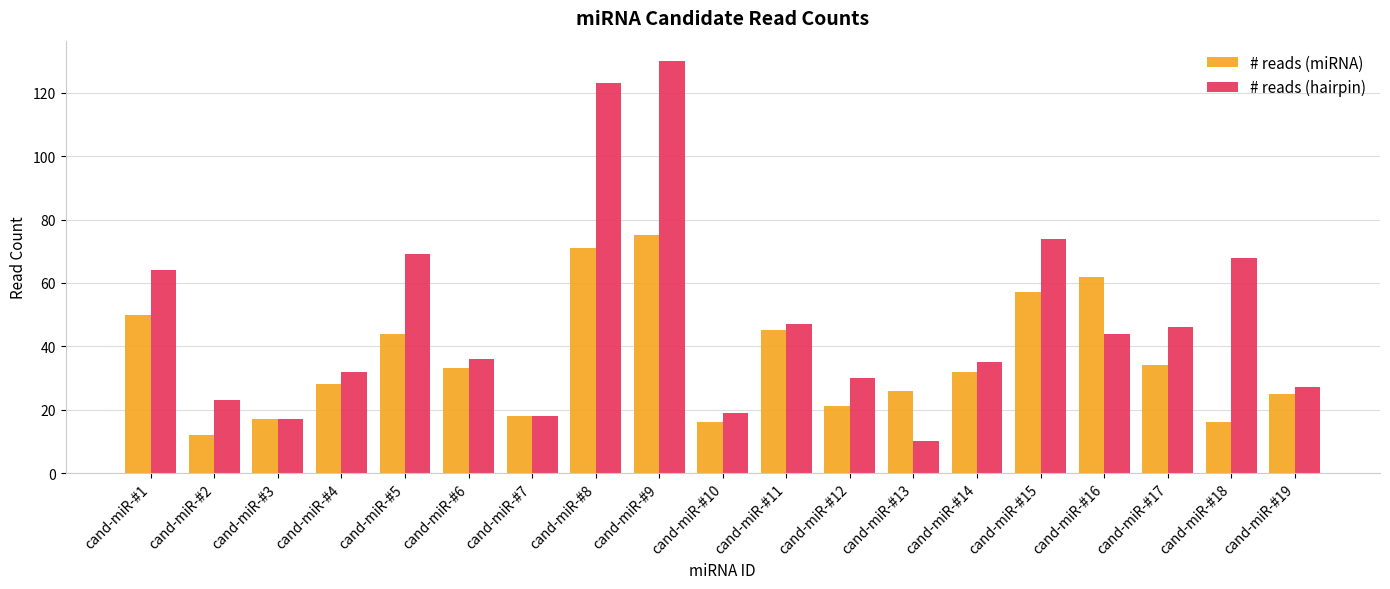

Reading left to right, transcribe all the data shown in this chart.

# reads (miRNA): 50	12	17	28	44	33	18	71	75	16	45	21	26	32	57	62	34	16	25
# reads (hairpin): 64	23	17	32	69	36	18	123	130	19	47	30	10	35	74	44	46	68	27